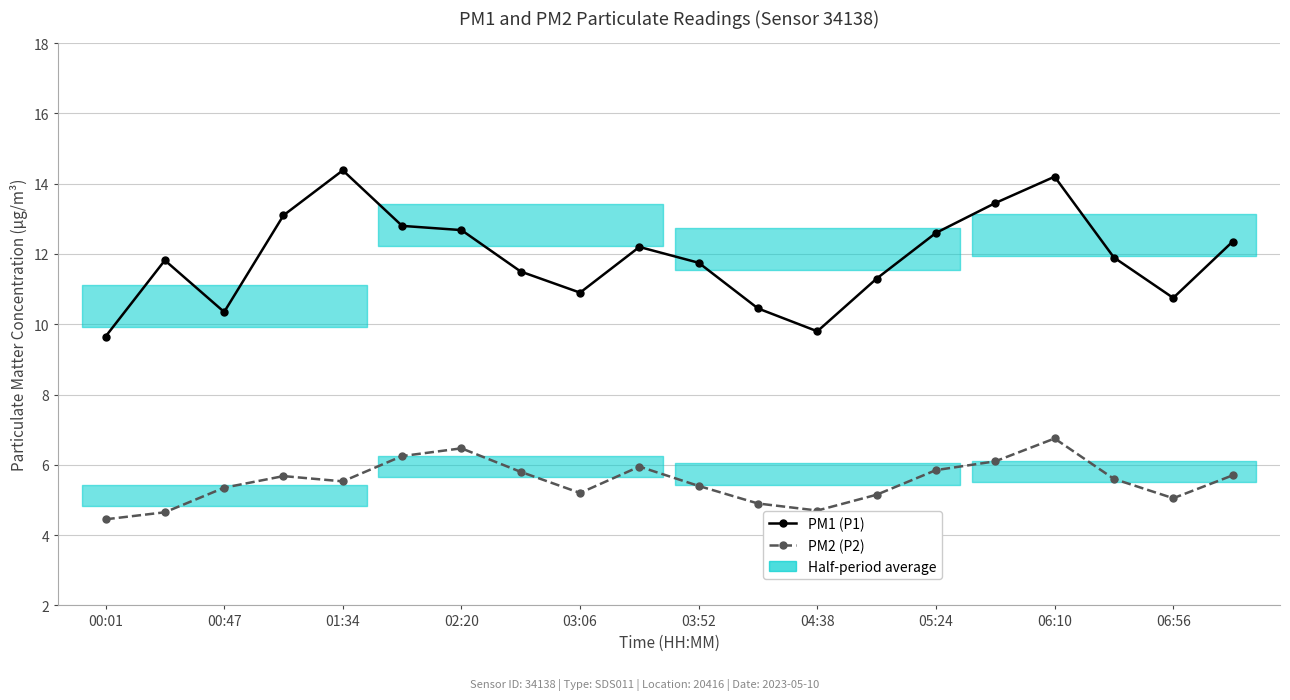

Which series has the widest spread of values?

PM1 (P1)